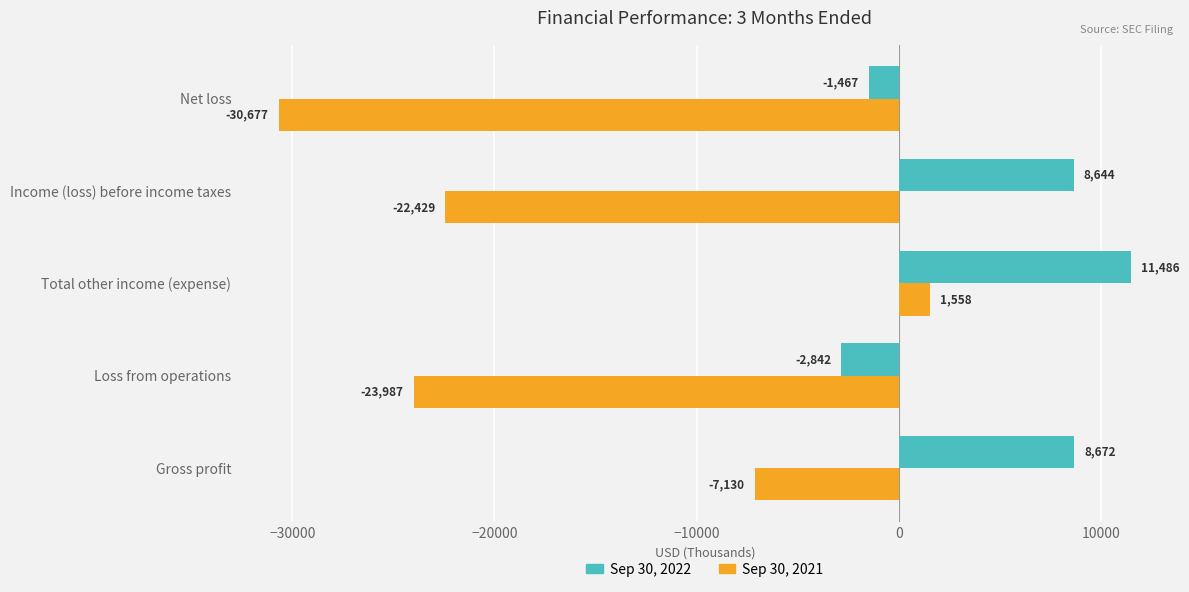

What is the difference between the highest and lowest values at Income (loss) before income taxes?

31073